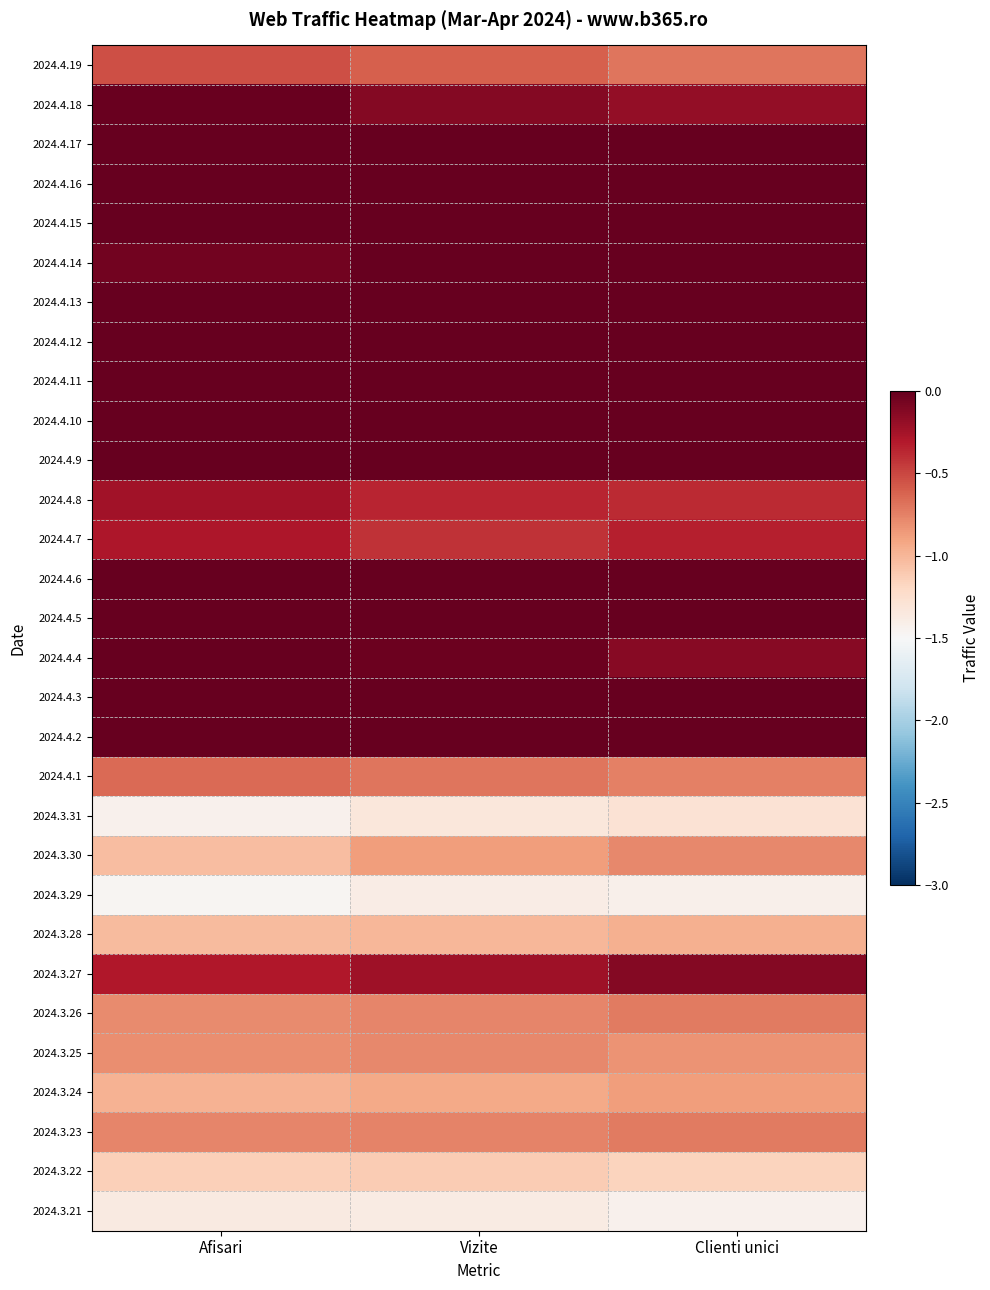

Reading right to left, extract all data points from this chart.

2024.4.19: Clienti unici=-0.7	Vizite=-0.6	Afisari=-0.5
2024.4.18: Clienti unici=-0.2	Vizite=-0.1	Afisari=-0.0
2024.4.17: Clienti unici=0.8	Vizite=0.8	Afisari=1.0
2024.4.16: Clienti unici=0.9	Vizite=0.9	Afisari=1.0
2024.4.15: Clienti unici=0.5	Vizite=0.5	Afisari=0.4
2024.4.14: Clienti unici=0.7	Vizite=0.4	Afisari=-0.1
2024.4.13: Clienti unici=2.1	Vizite=1.9	Afisari=1.5
2024.4.12: Clienti unici=2.3	Vizite=2.3	Afisari=2.0
2024.4.11: Clienti unici=1.1	Vizite=1.2	Afisari=1.1
2024.4.10: Clienti unici=1.2	Vizite=1.3	Afisari=1.4
2024.4.9: Clienti unici=1.2	Vizite=1.2	Afisari=1.5
2024.4.8: Clienti unici=-0.4	Vizite=-0.4	Afisari=-0.2
2024.4.7: Clienti unici=-0.3	Vizite=-0.4	Afisari=-0.3
2024.4.6: Clienti unici=0.2	Vizite=0.2	Afisari=0.4
2024.4.5: Clienti unici=-0.0	Vizite=0.1	Afisari=0.2
2024.4.4: Clienti unici=-0.1	Vizite=-0.0	Afisari=0.1
2024.4.3: Clienti unici=0.8	Vizite=0.9	Afisari=1.1
2024.4.2: Clienti unici=0.9	Vizite=1.0	Afisari=1.2
2024.4.1: Clienti unici=-0.7	Vizite=-0.7	Afisari=-0.7
2024.3.31: Clienti unici=-1.3	Vizite=-1.3	Afisari=-1.4
2024.3.30: Clienti unici=-0.8	Vizite=-0.9	Afisari=-1.0
2024.3.29: Clienti unici=-1.4	Vizite=-1.4	Afisari=-1.5
2024.3.28: Clienti unici=-1.0	Vizite=-1.0	Afisari=-1.0
2024.3.27: Clienti unici=-0.1	Vizite=-0.2	Afisari=-0.3
2024.3.26: Clienti unici=-0.7	Vizite=-0.8	Afisari=-0.8
2024.3.25: Clienti unici=-0.8	Vizite=-0.8	Afisari=-0.8
2024.3.24: Clienti unici=-0.9	Vizite=-0.9	Afisari=-1.0
2024.3.23: Clienti unici=-0.7	Vizite=-0.8	Afisari=-0.8
2024.3.22: Clienti unici=-1.2	Vizite=-1.1	Afisari=-1.1
2024.3.21: Clienti unici=-1.4	Vizite=-1.4	Afisari=-1.4